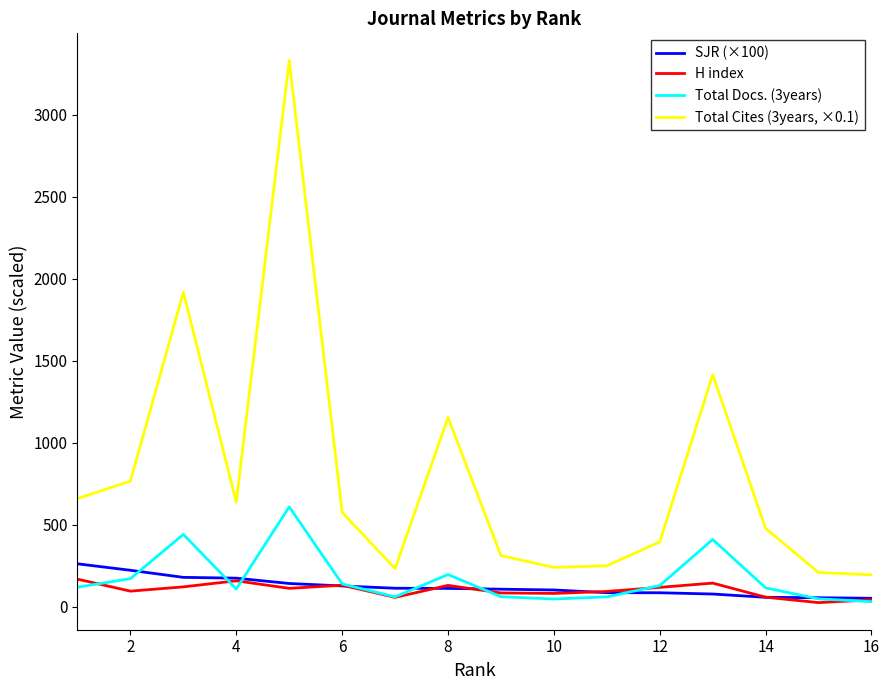

Count the number of data series in this chart.

4